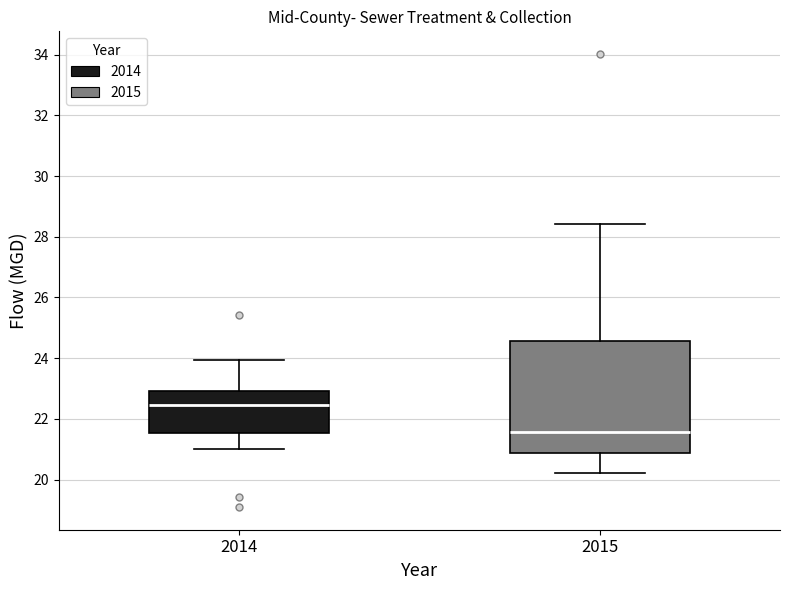

Comparing the boxes themselves (not the whiskers), which one is the tallest?

2015